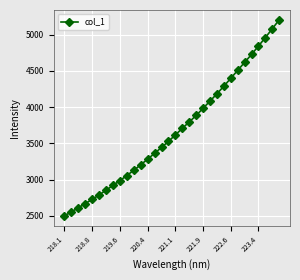

Count the number of categories in the chart.

32